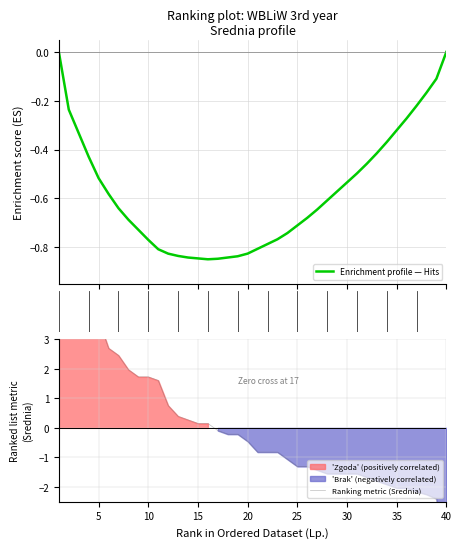

How many lines are shown in the chart?

2